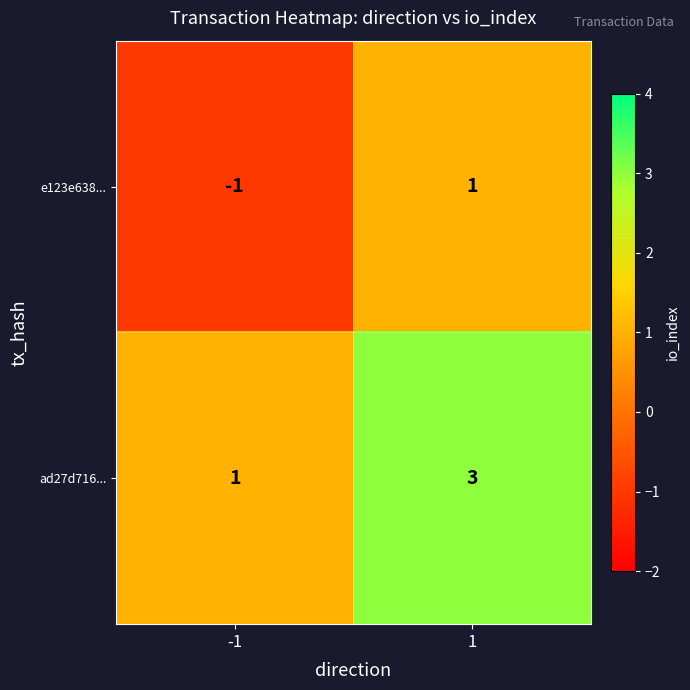

The e123e638... series shows 2 at 1. True or false?

False